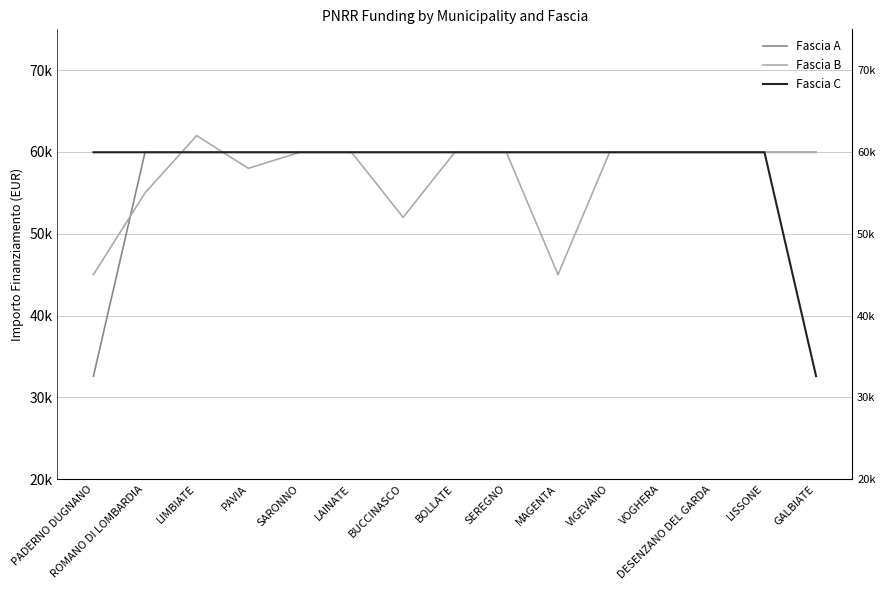

At which category is the sum across all series the highest?

LIMBIATE